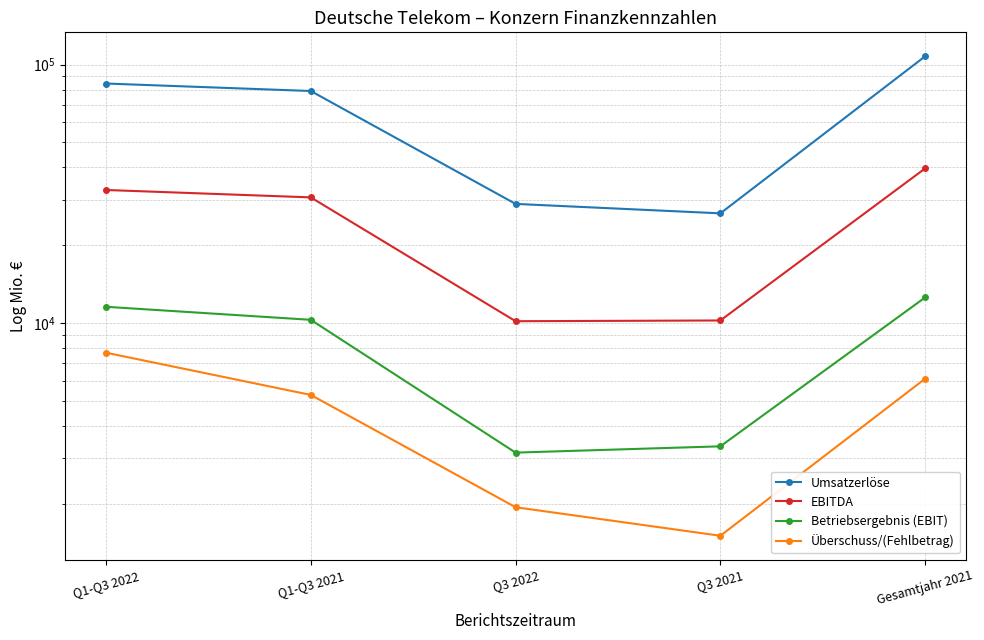

What is the label of the 3rd point from the left?

Q3 2022